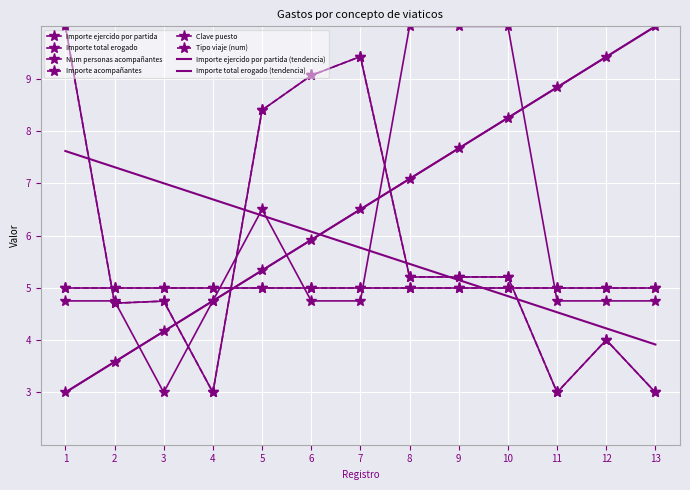

At 6, list the series in order from smallest to largest.

Clave puesto, Importe ejercido por partida, Importe total erogado, Importe acompañantes